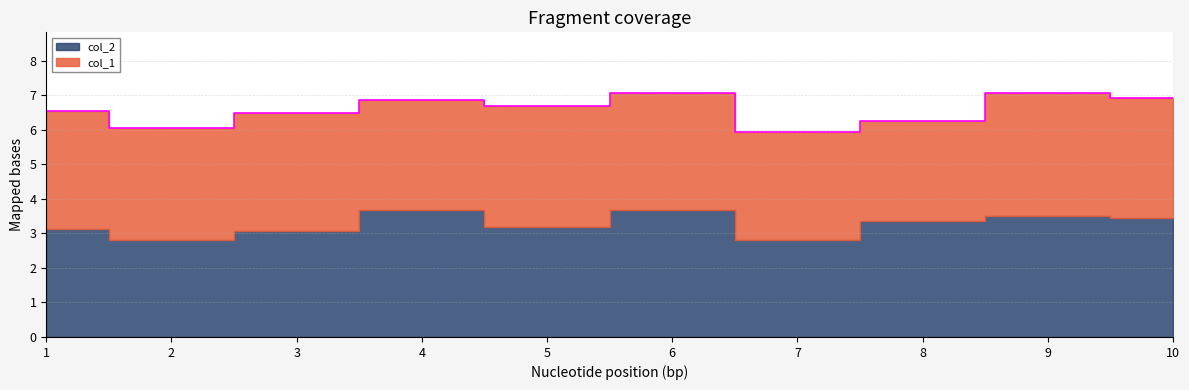

The value of col_2 at 5 is 2.0. True or false?

False